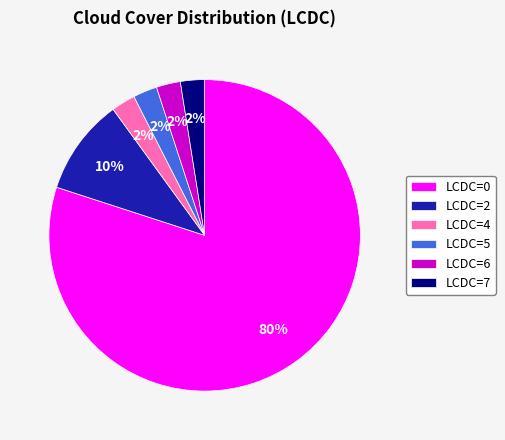

True or false: LCDC=4 accounts for 2% of the total.

True